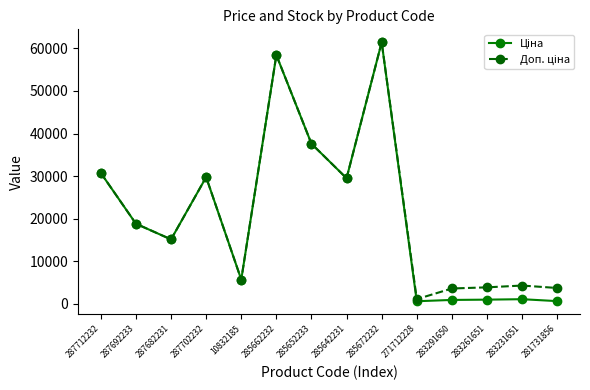

What is the total value across all series at 285642231?

58983.0